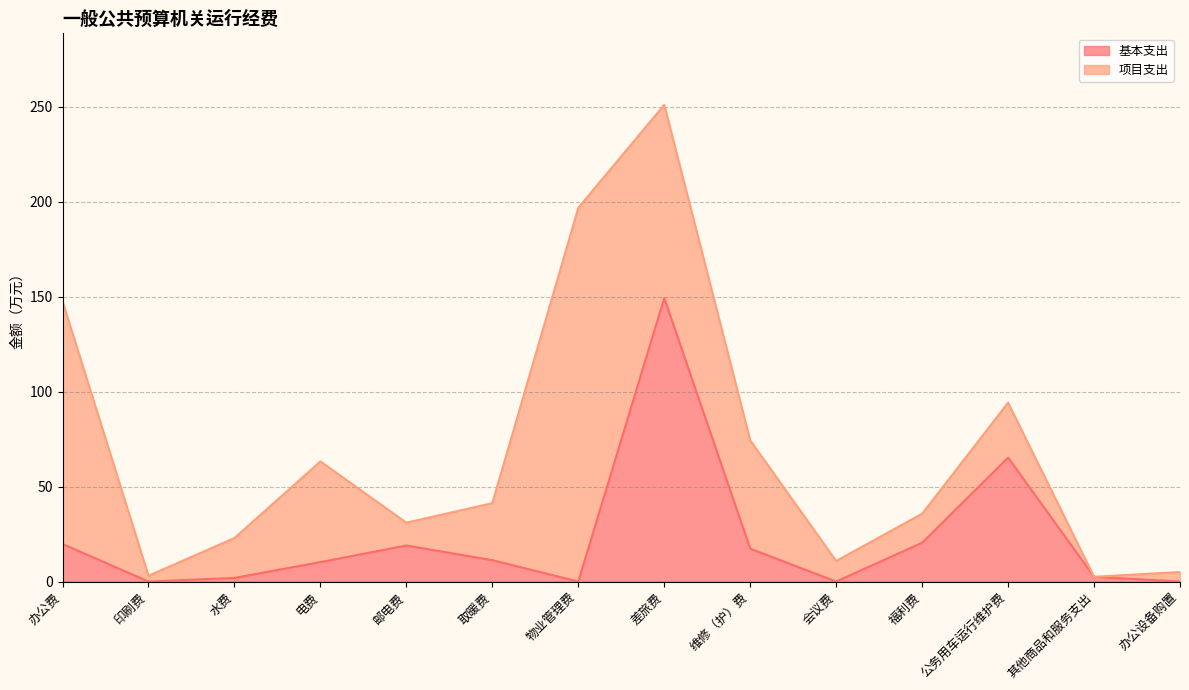

Rank the categories by value from lowest to highest.

印刷费, 物业管理费, 会议费, 办公设备购置, 水费, 其他商品和服务支出, 电费, 取暖费, 维修（护）费, 邮电费, 办公费, 福利费, 公务用车运行维护费, 差旅费